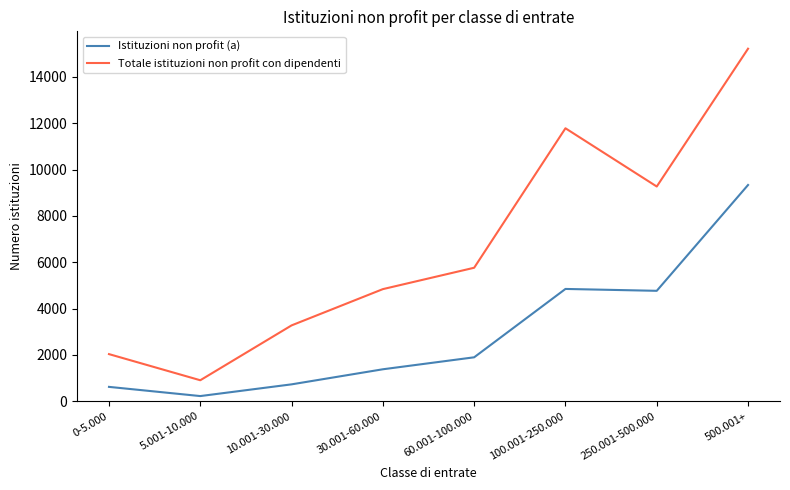

What is the difference between the highest and lowest values at 5.001-10.000?

683